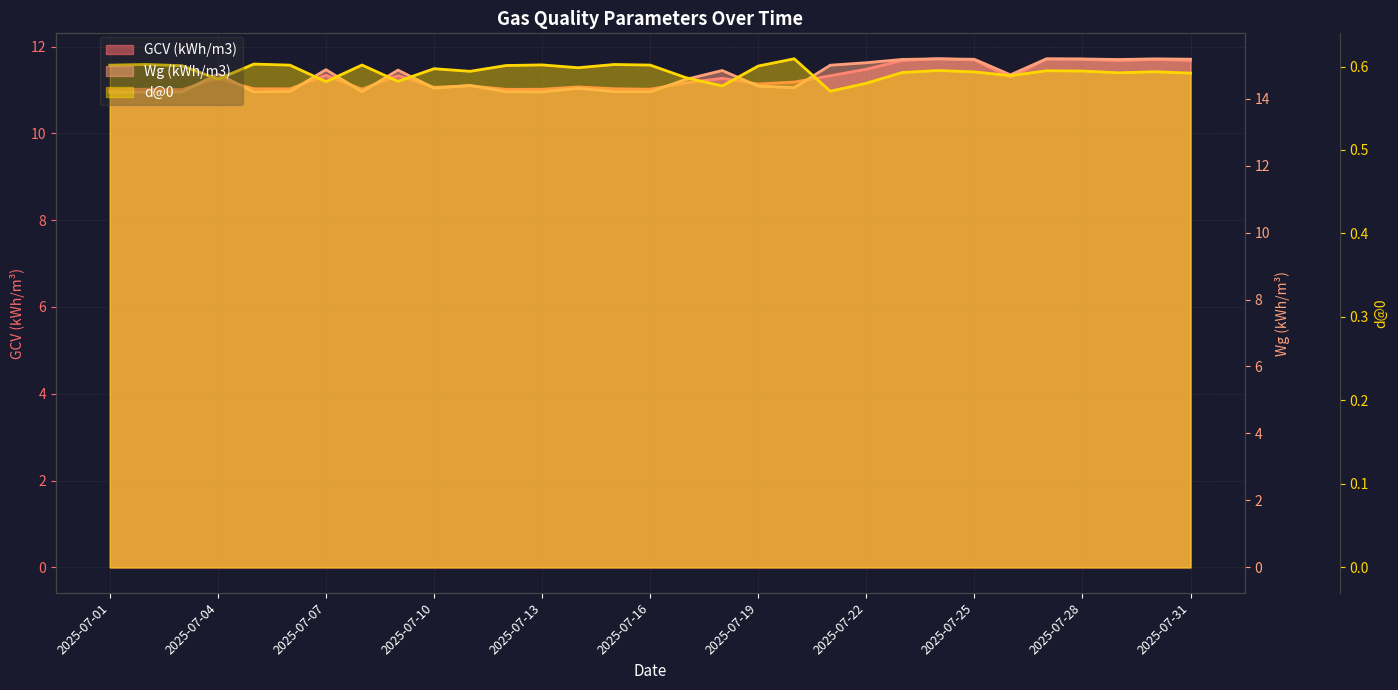

At which category is the sum across all series the highest?

23